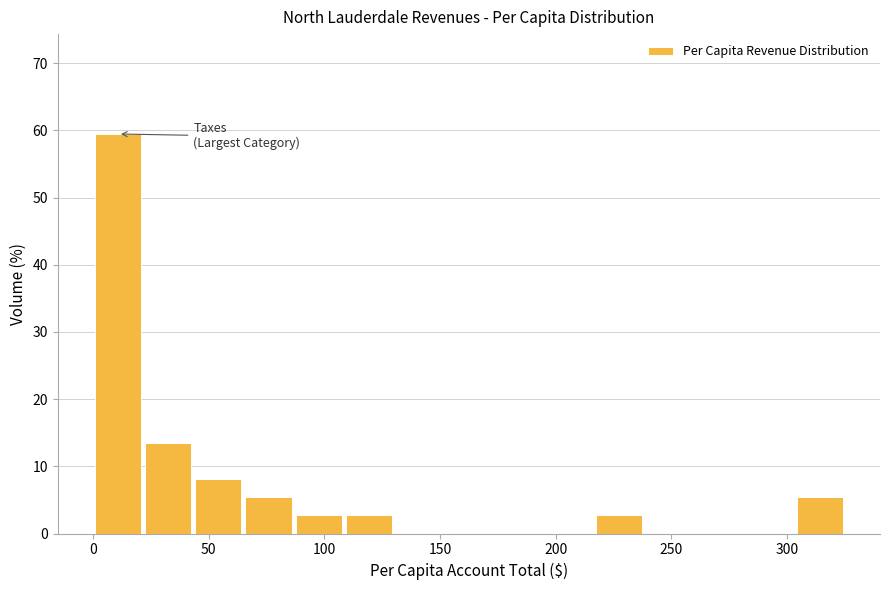

Over which range of the x-axis is the bar tallest?

0 to 20